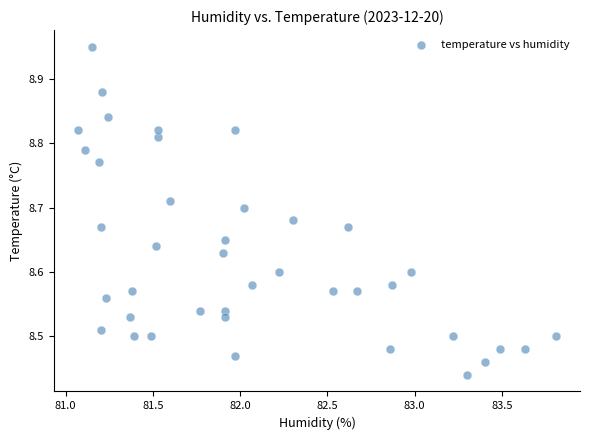

What is the range of Y values (max minus min)?

0.5